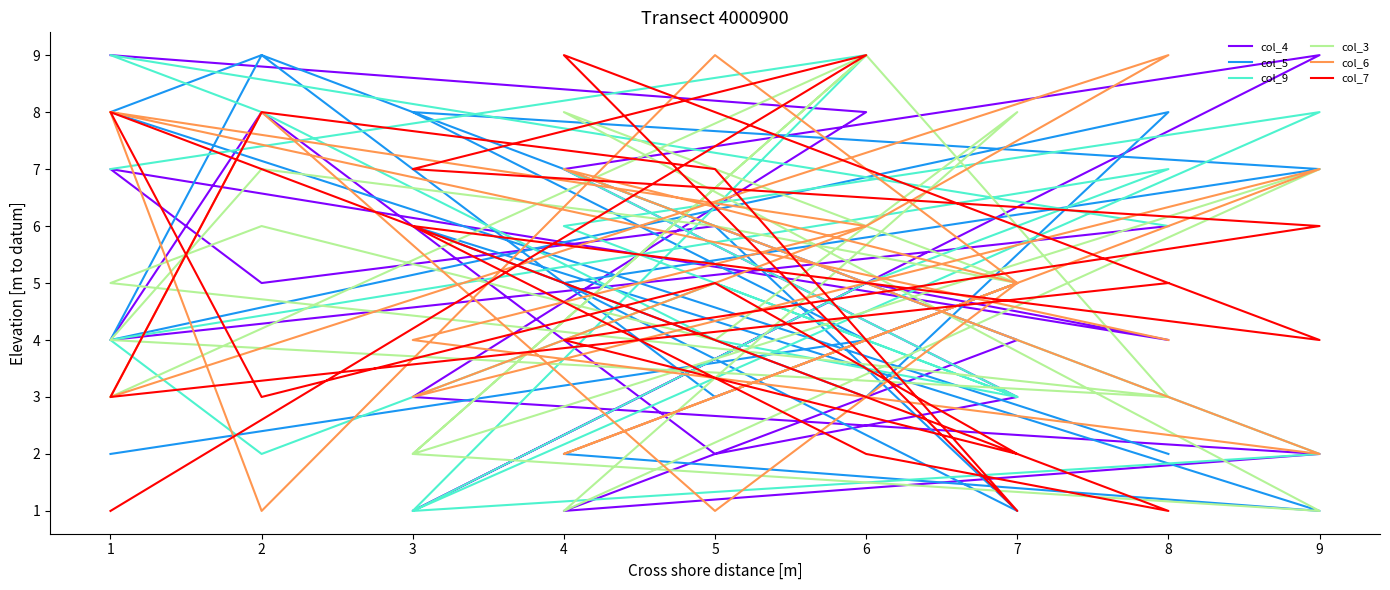

What is the sum of all col_4 values?

94